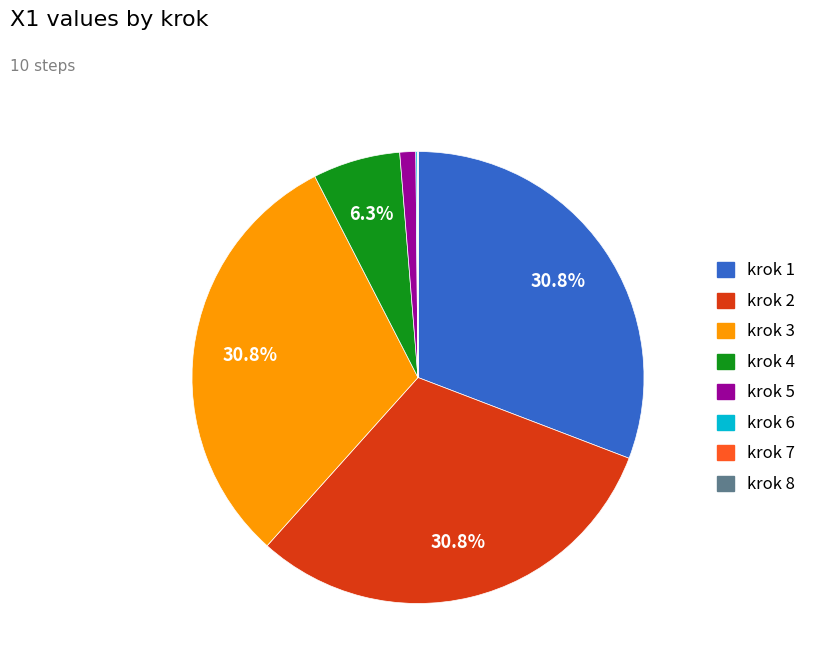

Is there any slice that represents more than half of the pie?

No